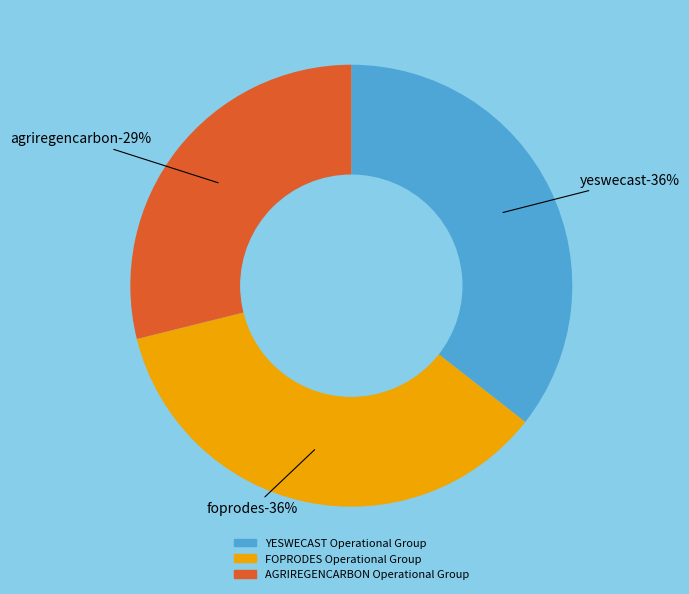

To the nearest percent, what portion does YESWECAST Operational Group represent?

36%